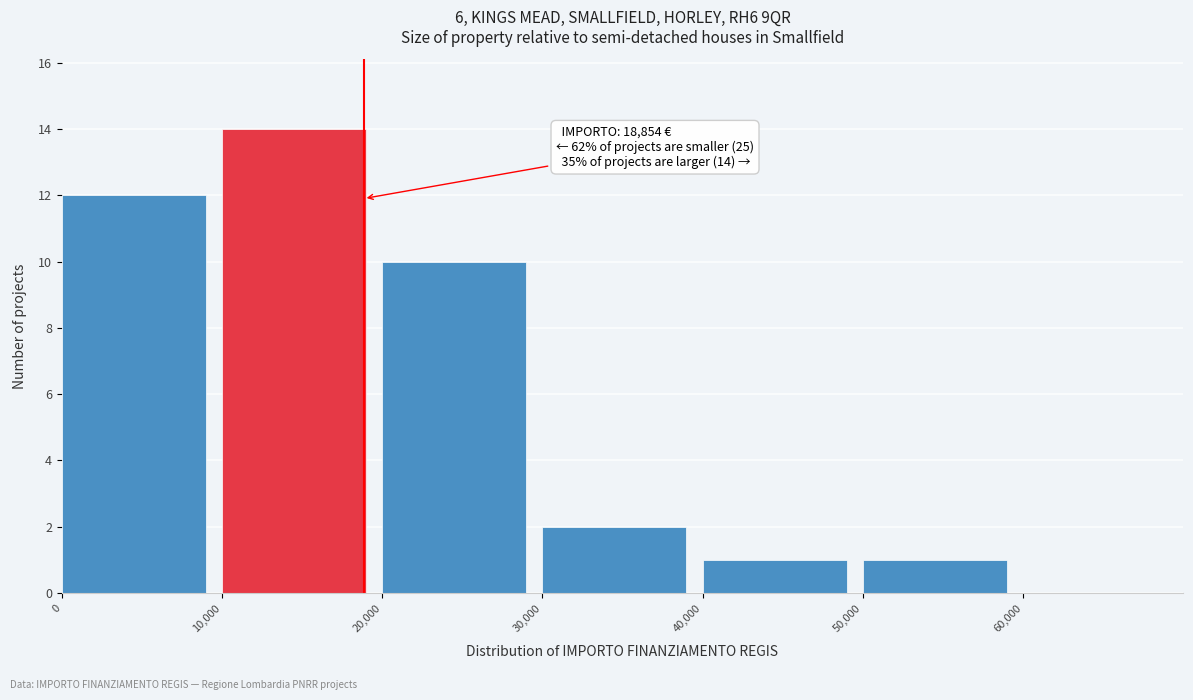

Over which range of the x-axis is the bar tallest?

10000 to 20000